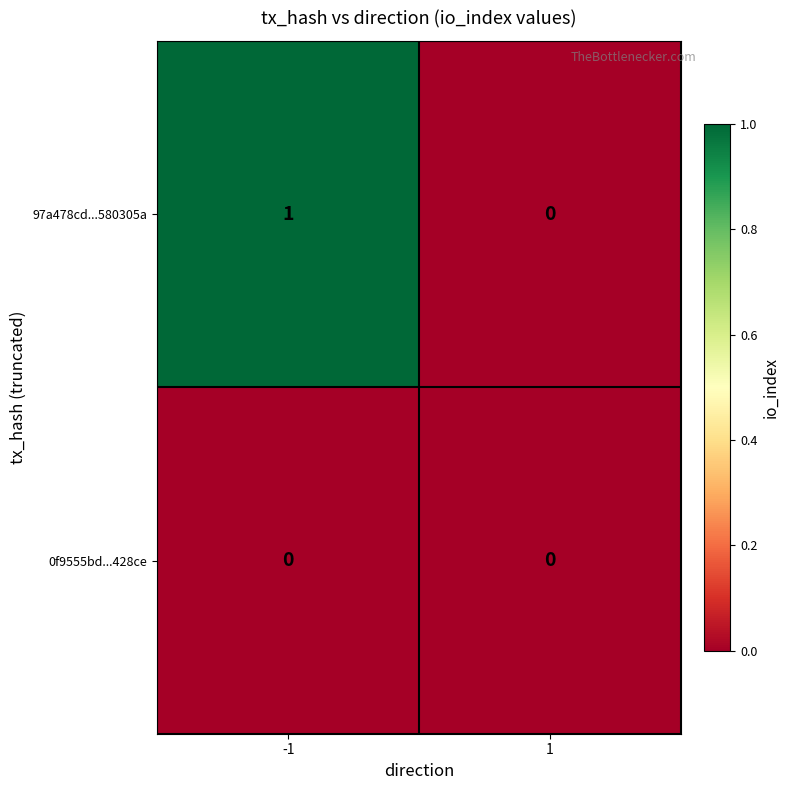

The value of 97a478cd...580305a at -1 is 1. True or false?

True